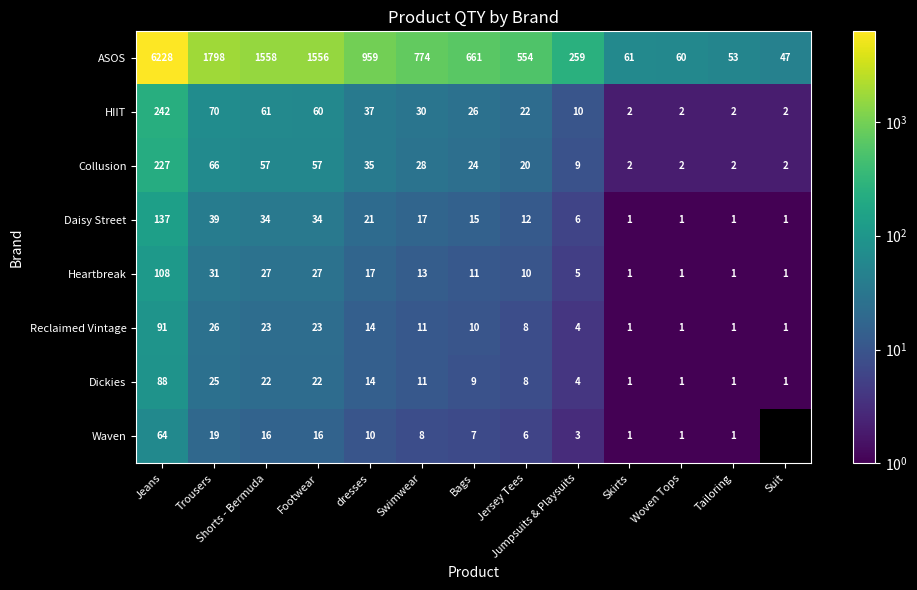

Where does the Reclaimed Vintage series first go above 10?

Jeans